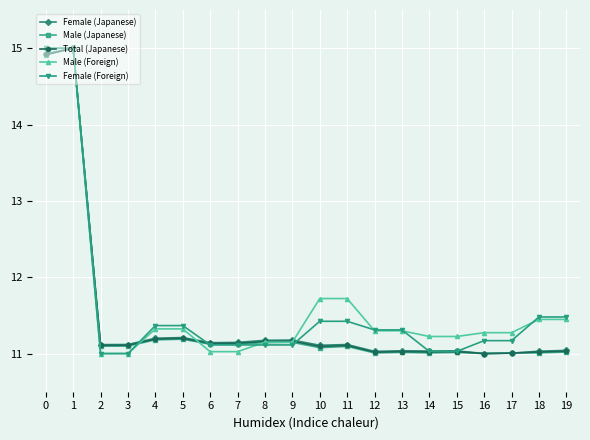

Between 0 and 15, which series saw the biggest shift?

Female (Foreign)